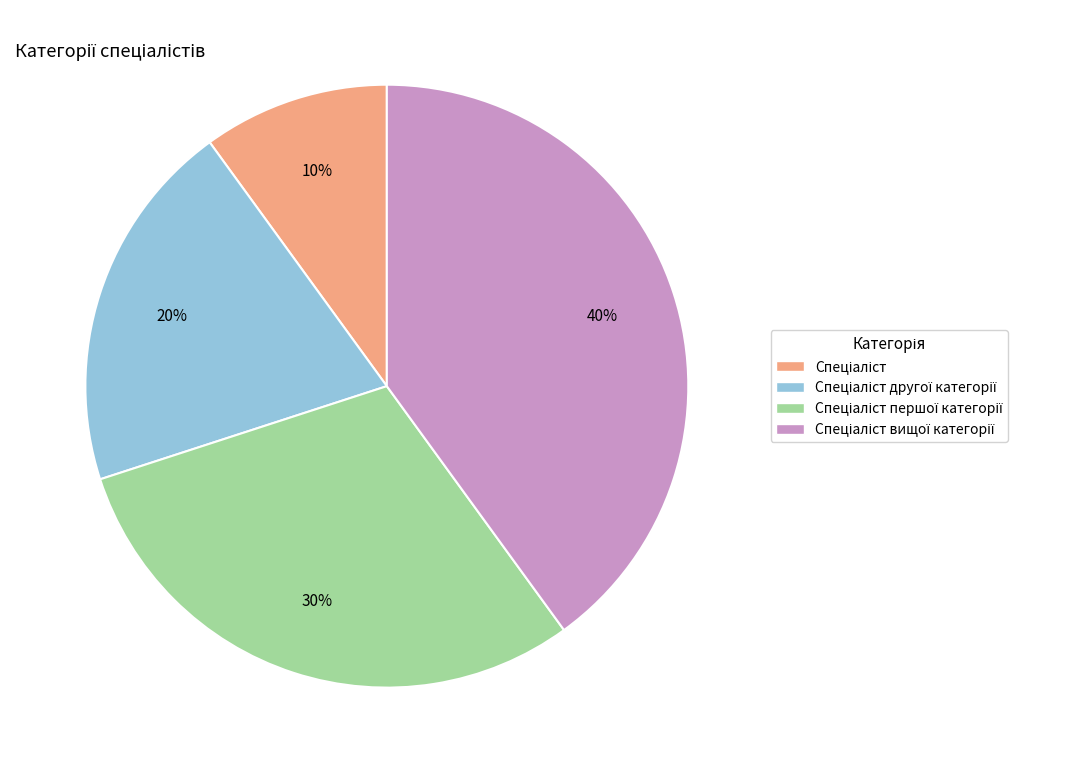

Is there a majority slice in this chart?

No